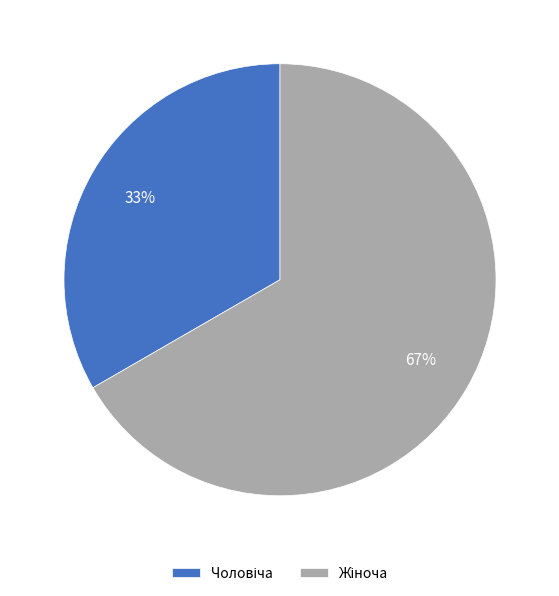

To the nearest percent, what is the average slice percentage?

50%